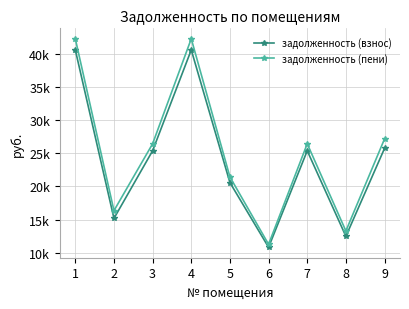

Rank the categories by задолженность (пени) value from lowest to highest.

6, 8, 2, 5, 3, 7, 9, 1, 4